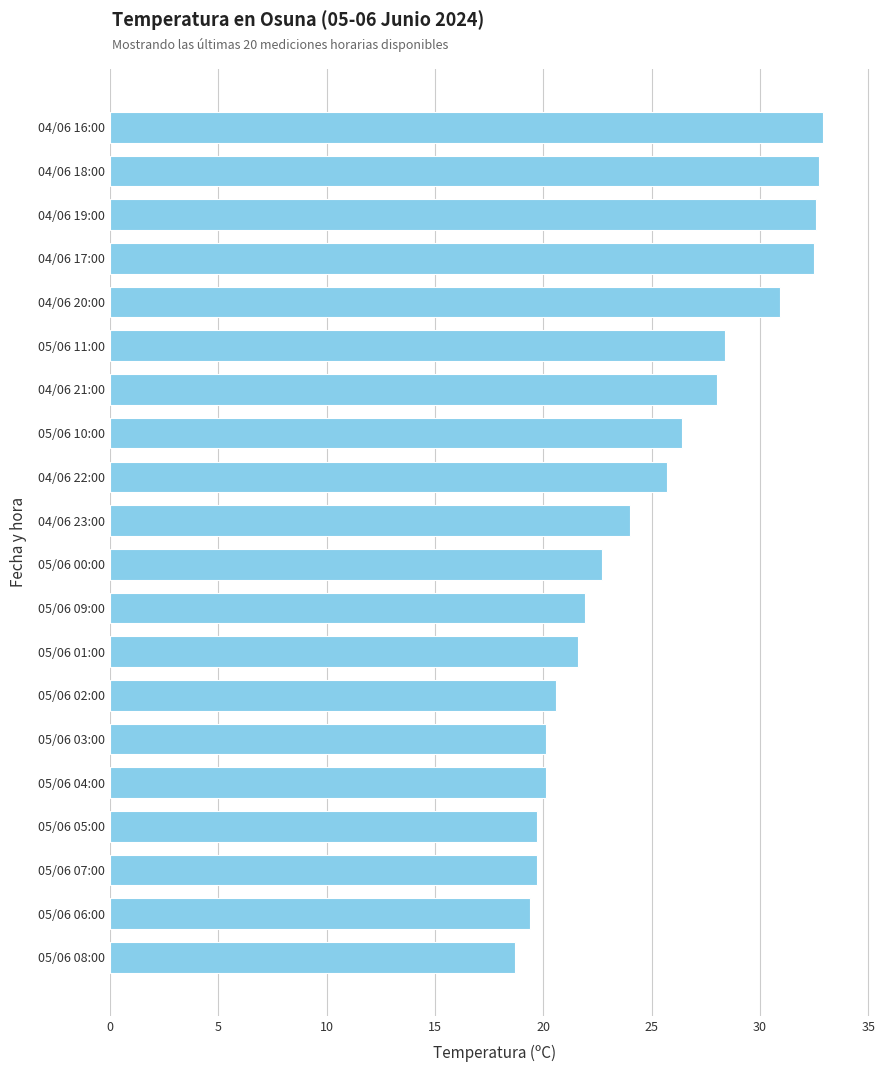

What is the approximate value at 05/06 08:00?

18.7